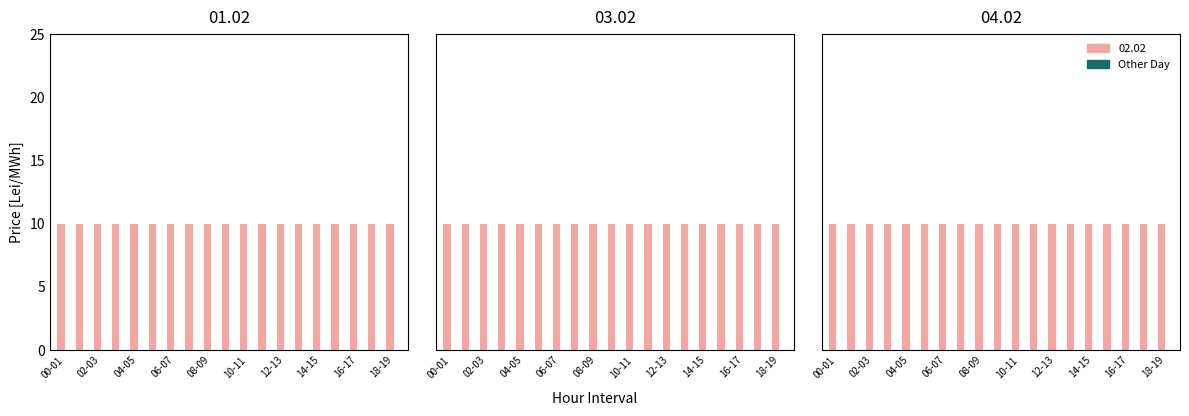

Which series has the largest total across all categories?

02.02